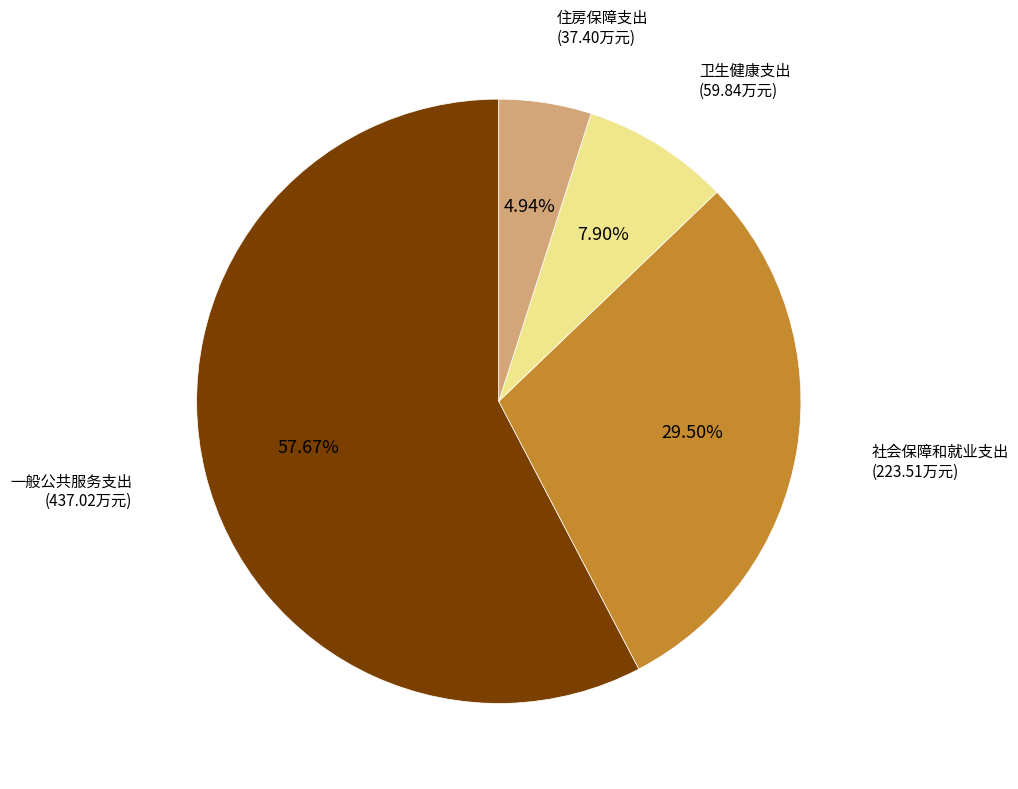

Is there a majority slice in this chart?

Yes